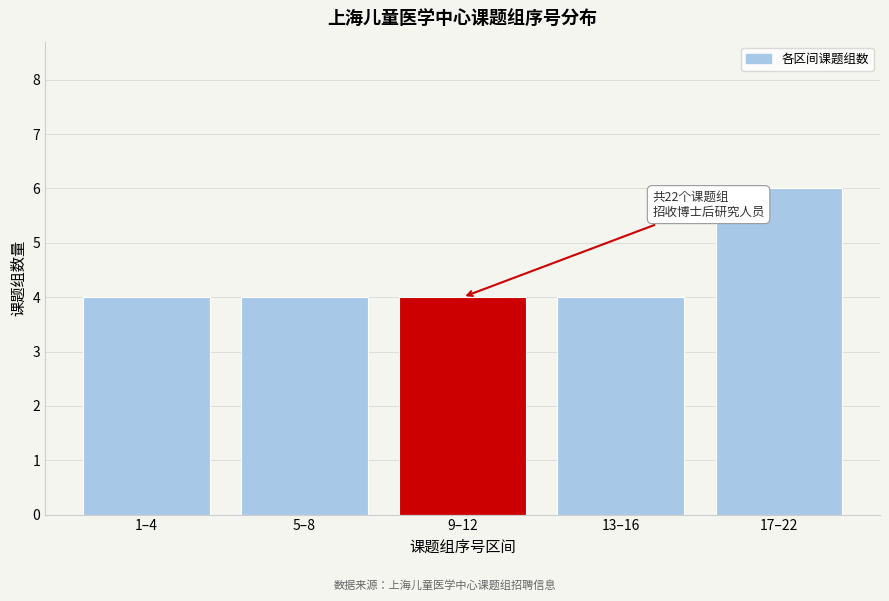

Reading left to right, extract all data points from this chart.

1–4=4	5–8=4	9–12=4	13–16=4	17–22=6